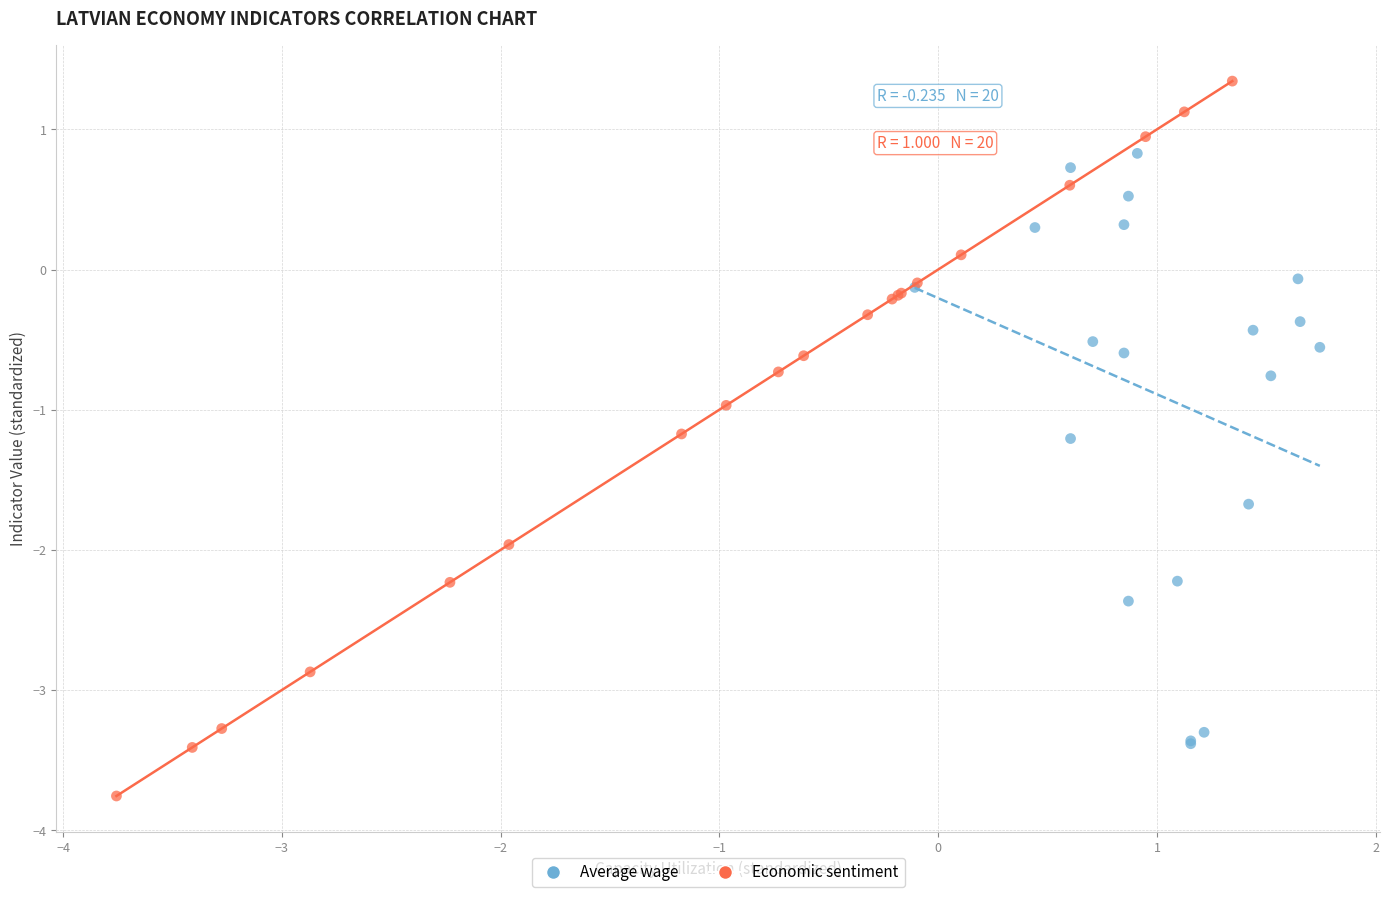

Which series contains the highest Y value?

Economic sentiment